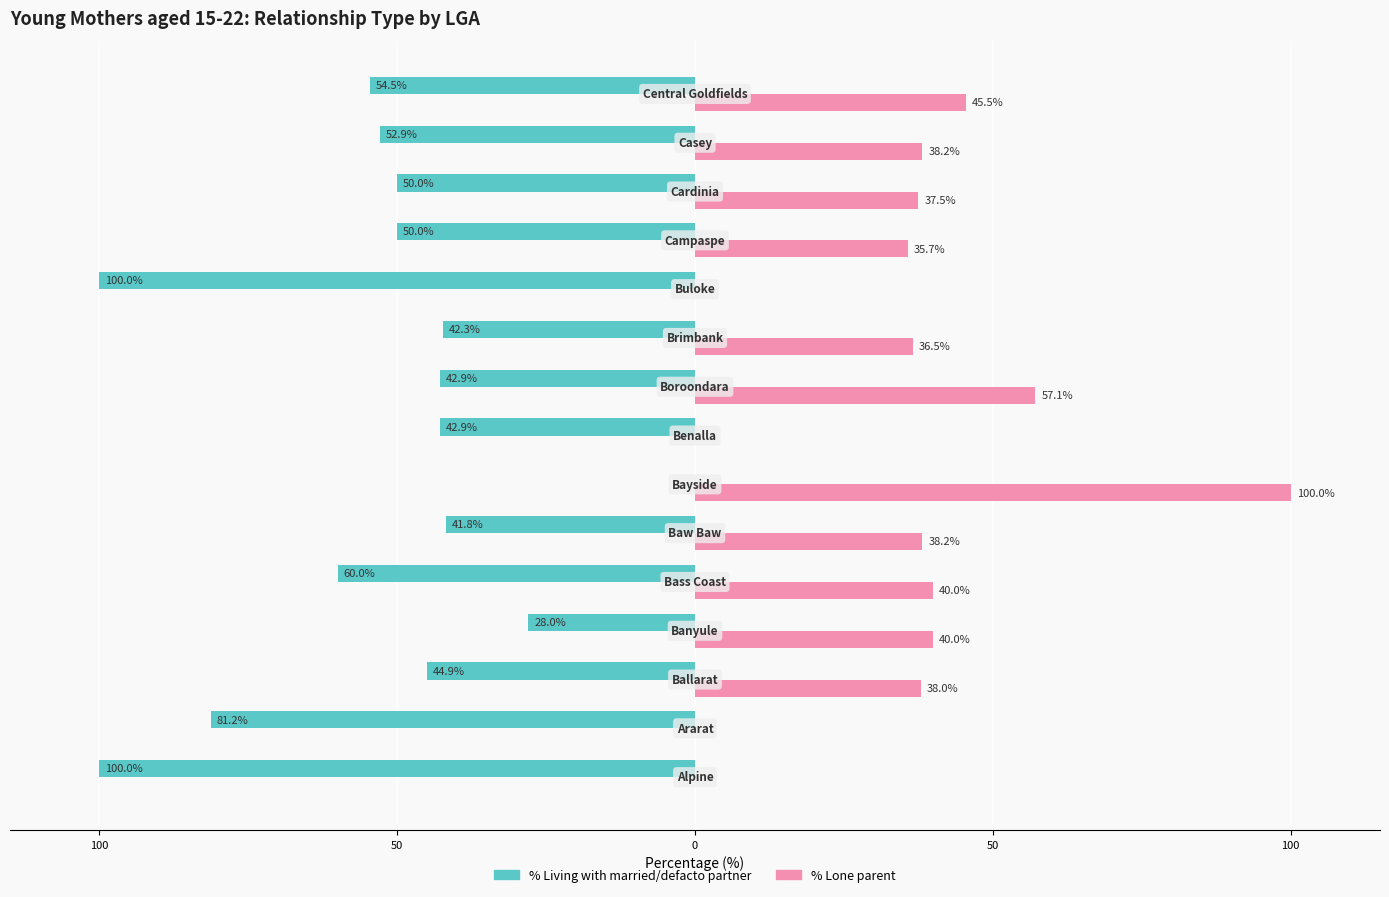

What are all the series names shown in the legend?

% Living with married/defacto partner, % Lone parent